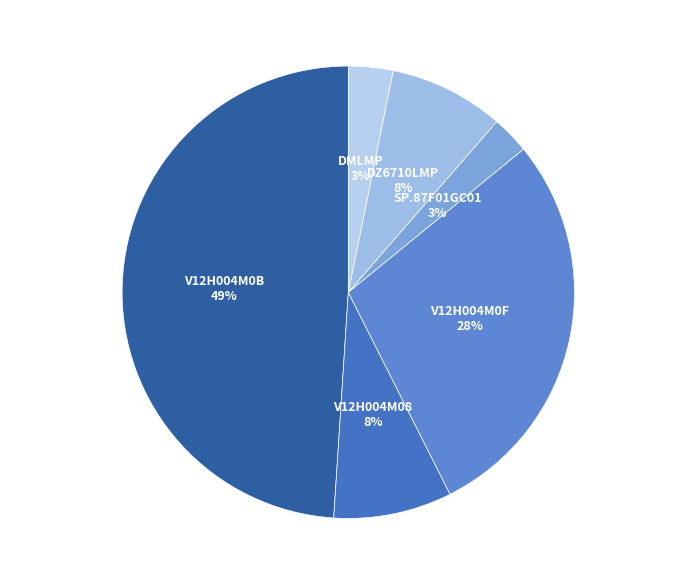

Between V12H004M0B and SP.87F01GC01, which is larger?

V12H004M0B